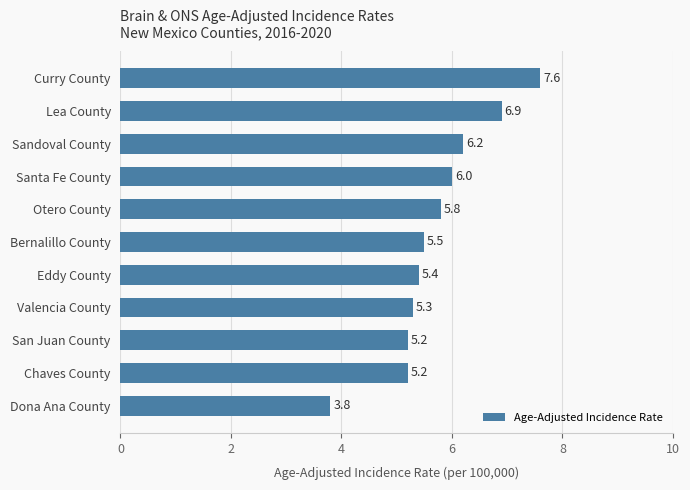

What is the approximate value at Valencia County?

5.3